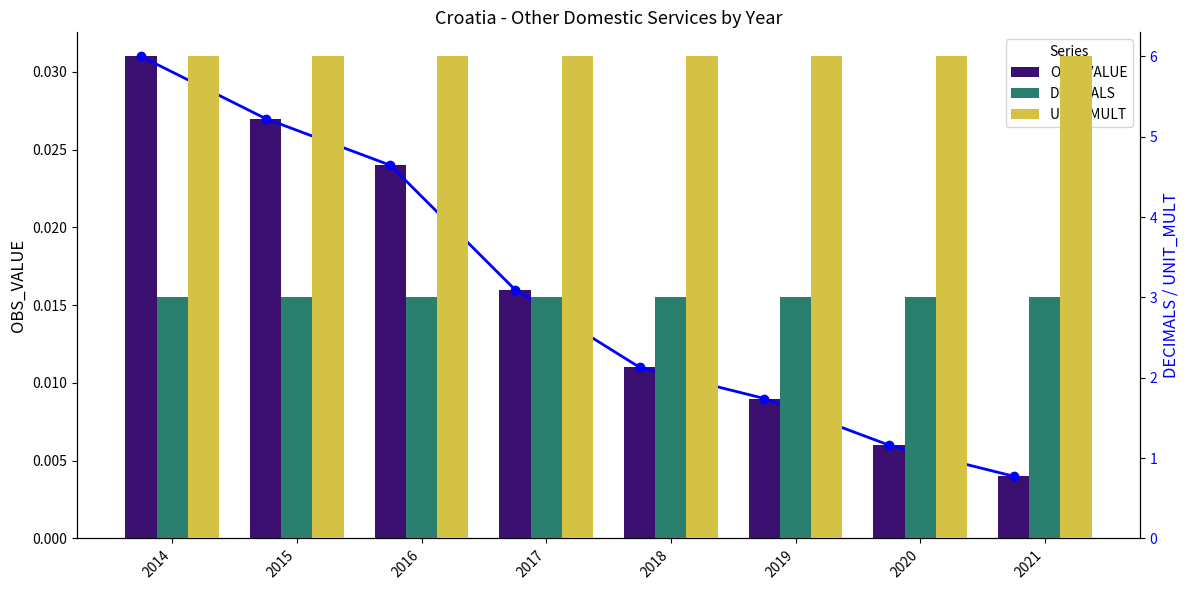

Count the number of data series in this chart.

3